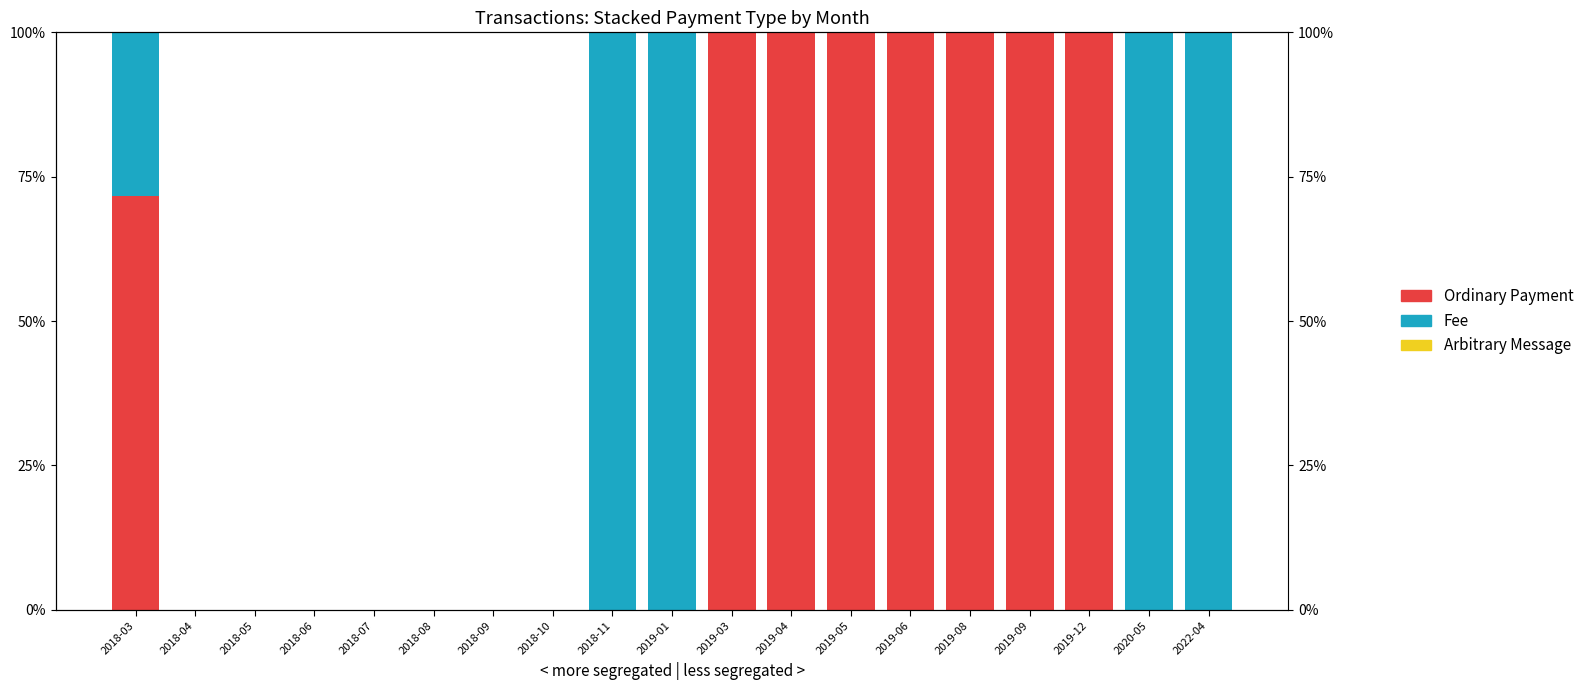

Count the number of categories in the chart.

19